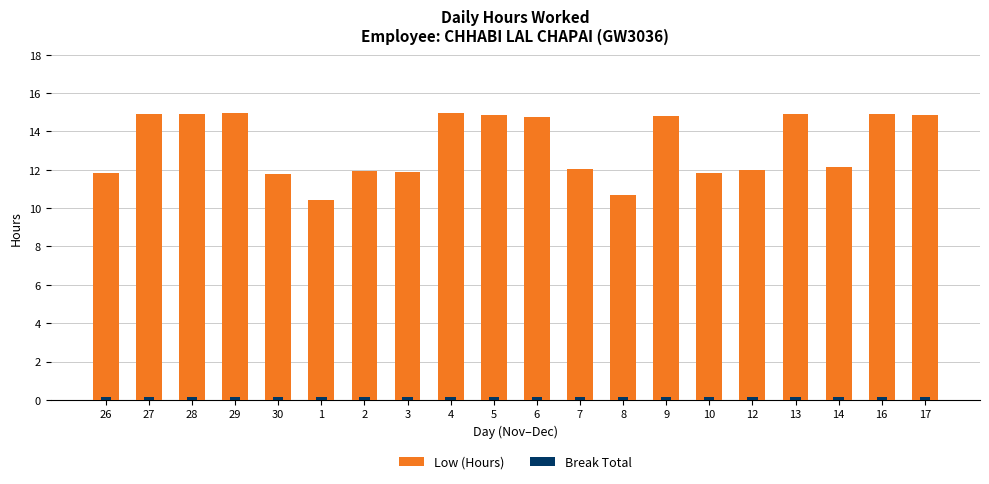

Where is Low (Hours) nearest to the value 12?

7